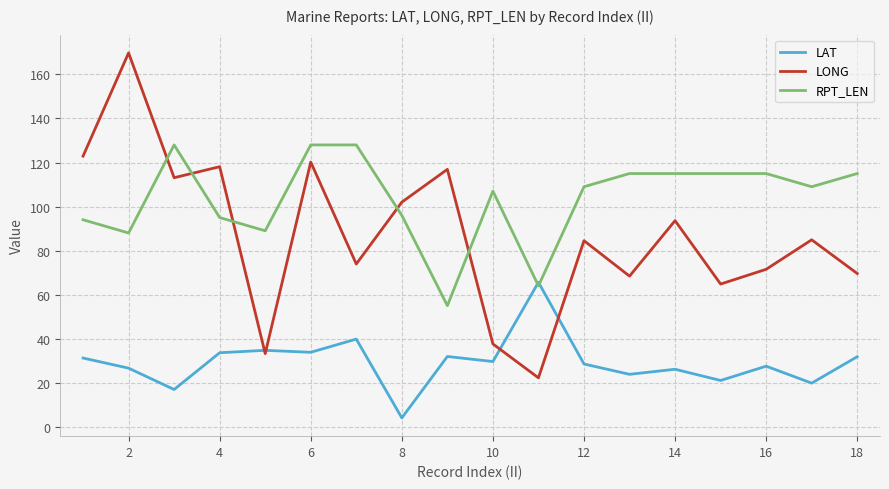

Which series ends up on top after the final intersection of RPT_LEN and LONG?

RPT_LEN